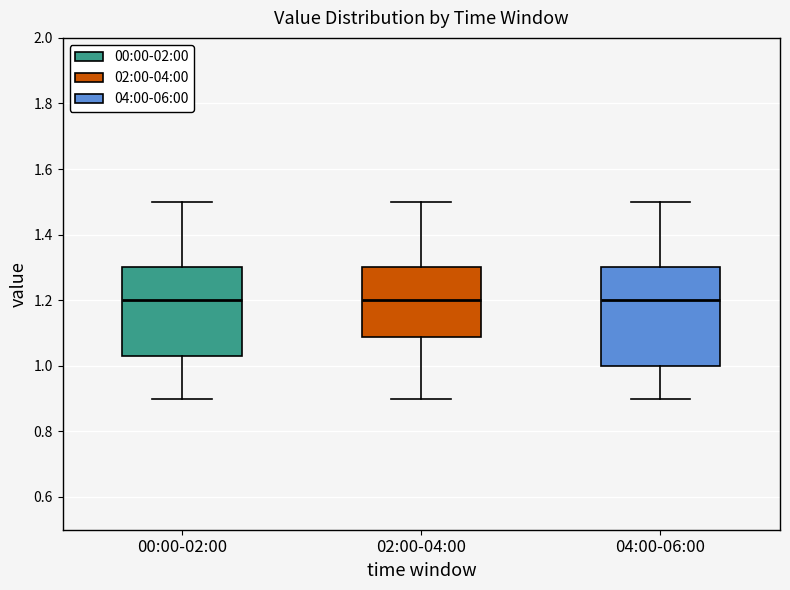

Comparing the boxes themselves (not the whiskers), which one is the tallest?

04:00-06:00